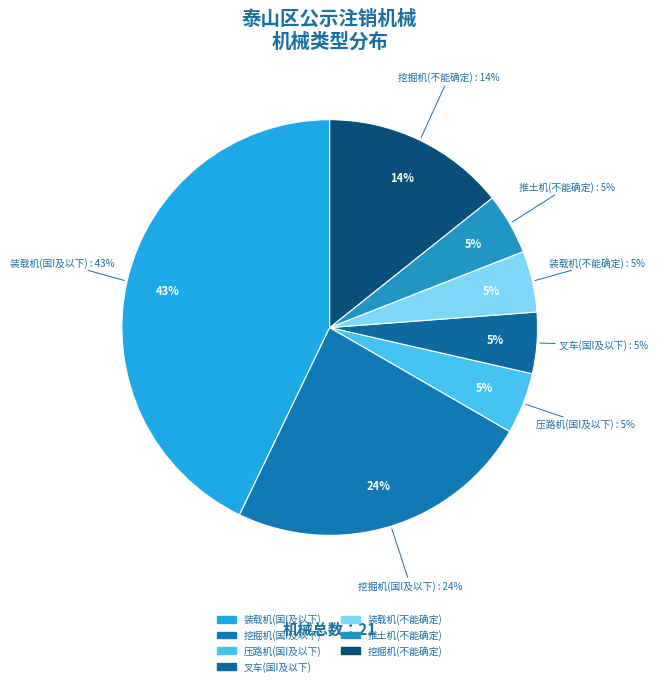

Do 推土机(不能确定) and 叉车(国I及以下) together represent more than half of the pie?

No